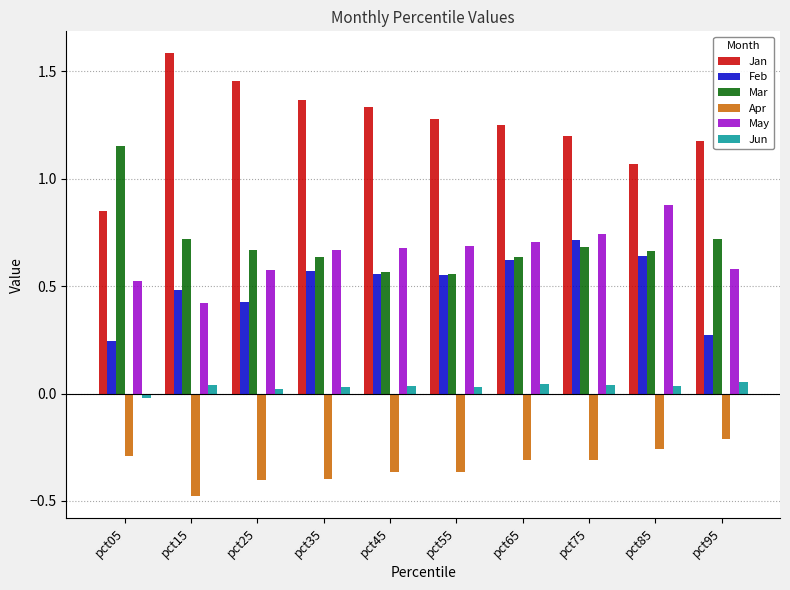

The value of Jun at pct85 is 0.0. True or false?

True